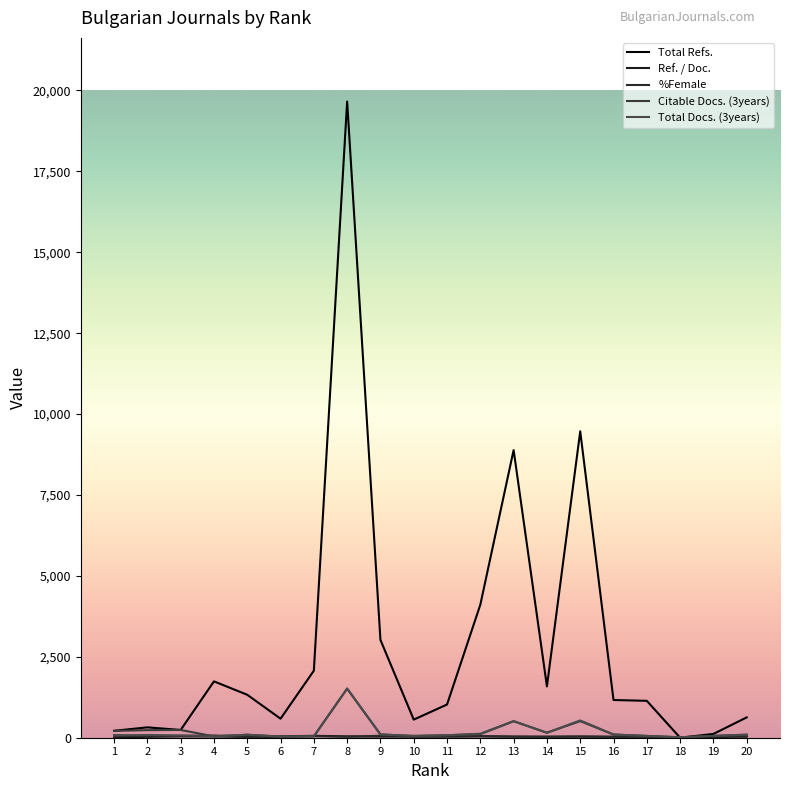

The value of Total Docs. (3years) at 1 is 72. True or false?

True